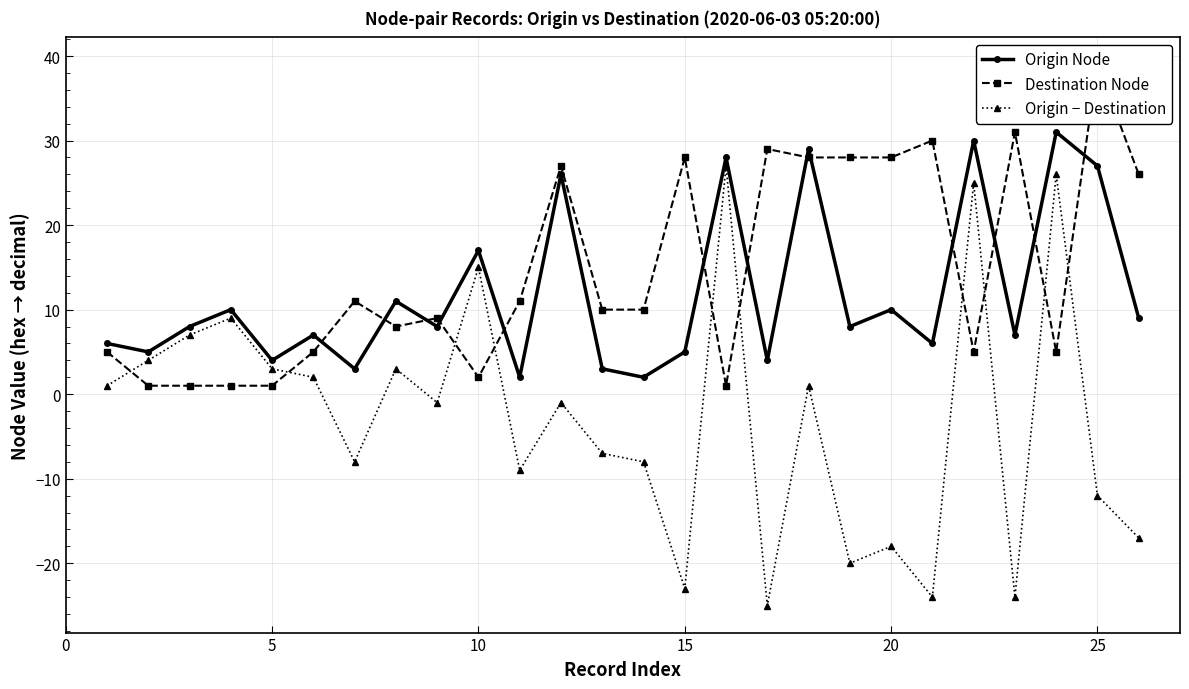

The Origin − Destination series shows -27 at 20. True or false?

False